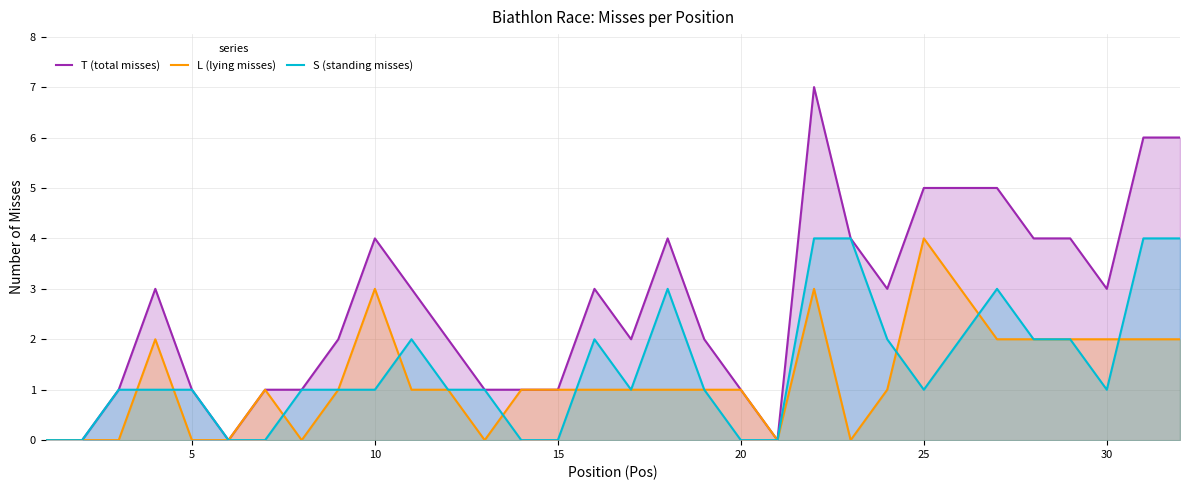

List the series in order of their overall mean, lowest first.

L (lying misses), S (standing misses), T (total misses)